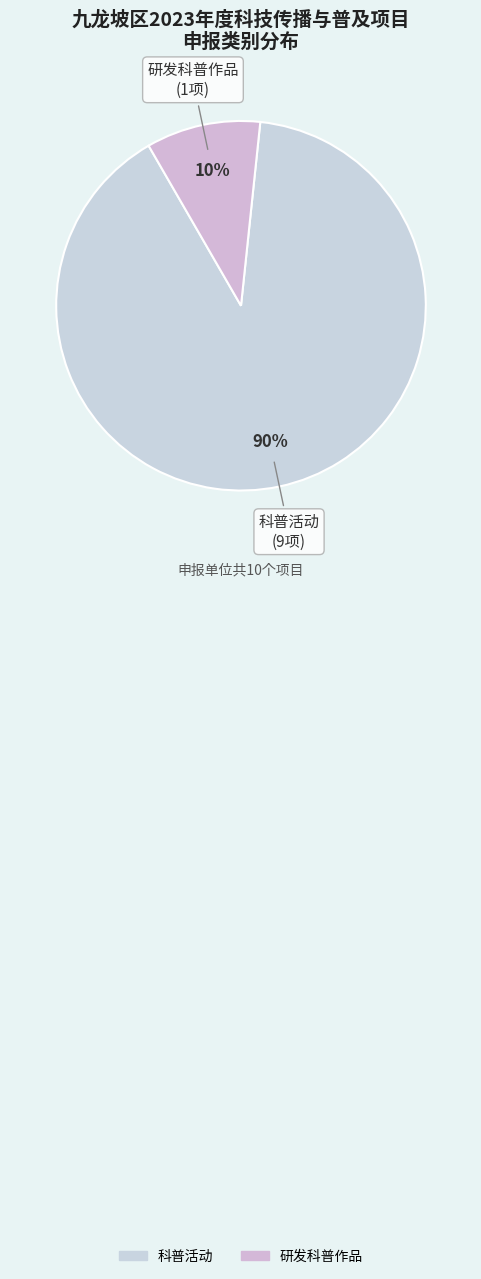

Do 研发科普作品 and 科普活动 together represent more than half of the pie?

Yes